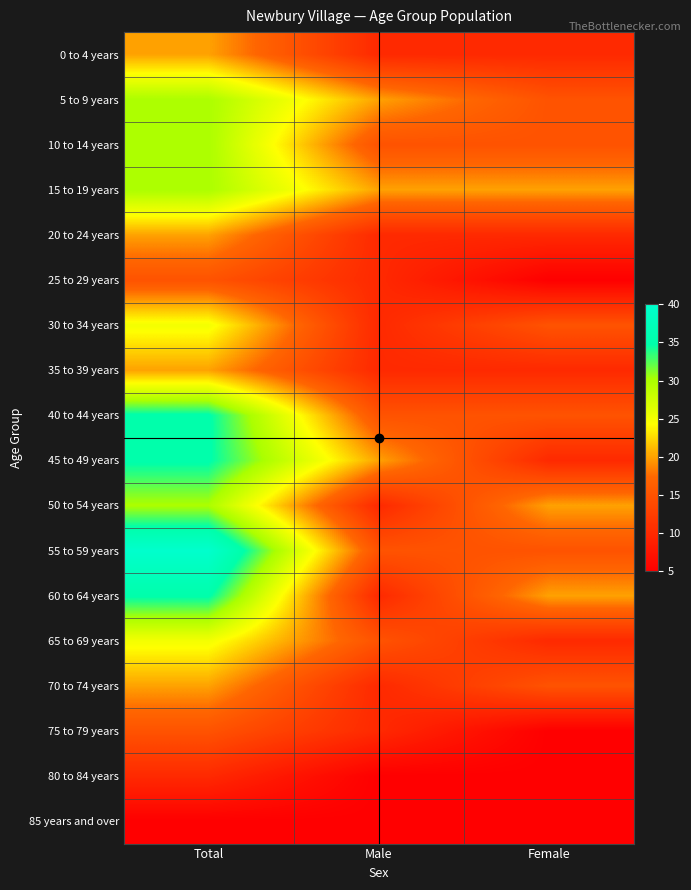

At how many categories does at least one series exceed 13?

3